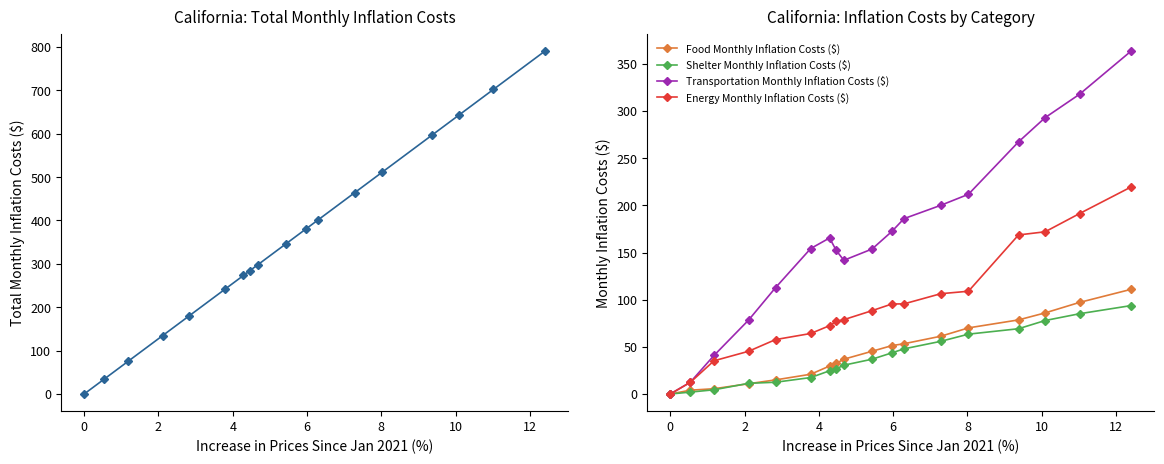

What is the value of the Food Monthly Inflation Costs ($) point at the 16th from the left?

86.0